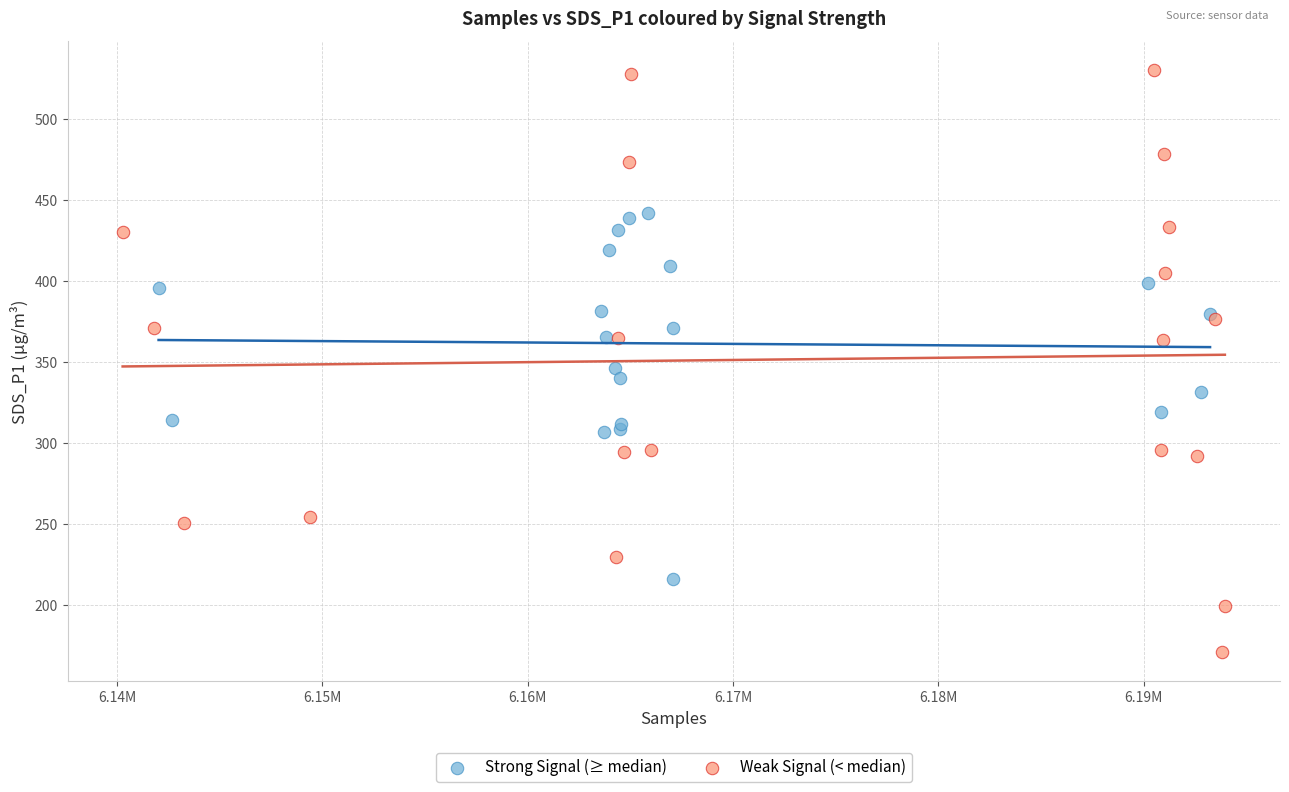

Which series contains the lowest Y value?

Weak Signal (< median)